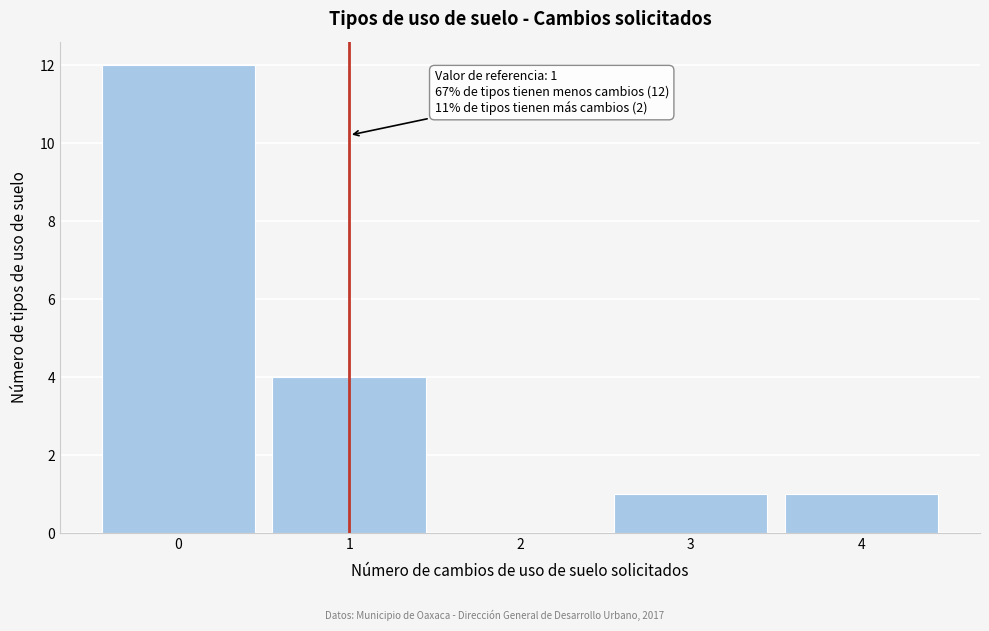

Over which range of the x-axis is the bar tallest?

-0.5 to 0.5